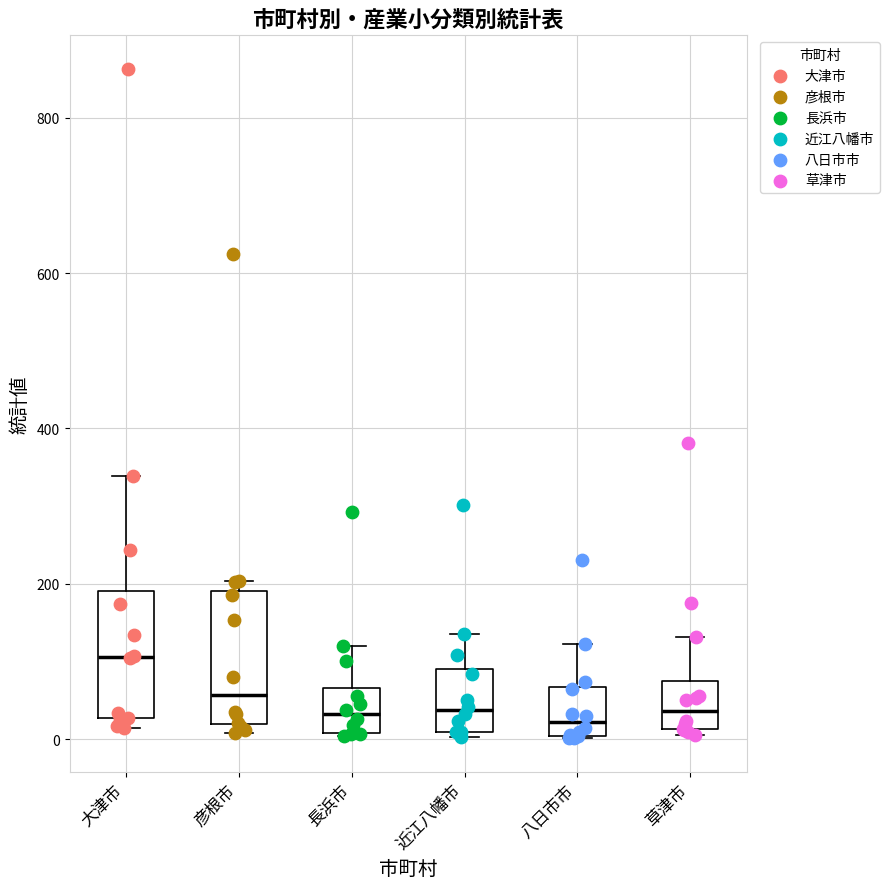

Reading left to right, transcribe this box plot: for each box, give where its median line is, the range the box spans, and where its two whiskers end, as read against the y-axis. The values are not printed on the chart, so give them approximately, as read against the axis.

大津市: median 100, box 20 to 200, whiskers 20 (just below the box's lower edge) to 340
彦根市: median 60, box 20 to 200, whiskers 0 to 200 (just above the box's upper edge)
長浜市: median 40, box 0 to 60, whiskers 0 to 120
近江八幡市: median 40, box 0 to 100, whiskers 0 to 140
八日市市: median 20, box 0 to 60, whiskers 0 to 120
草津市: median 40, box 20 to 80, whiskers 0 to 140